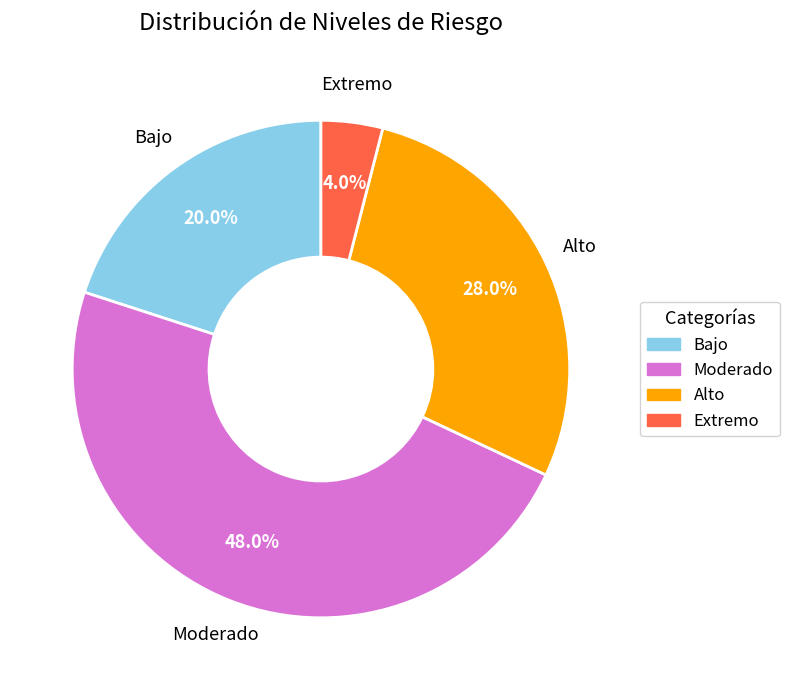

To the nearest percent, what percentage of the pie is Extremo?

4%